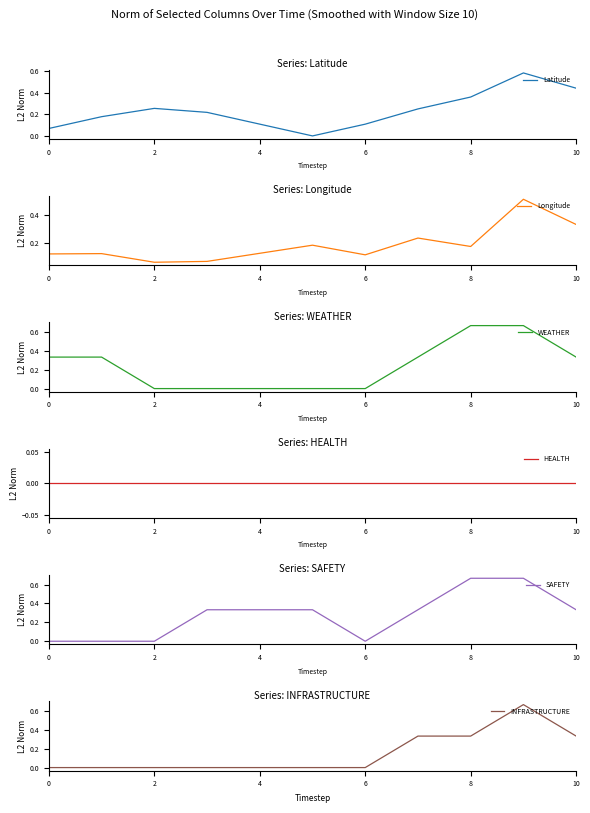

The value of Latitude at 2 is 0.4. True or false?

False